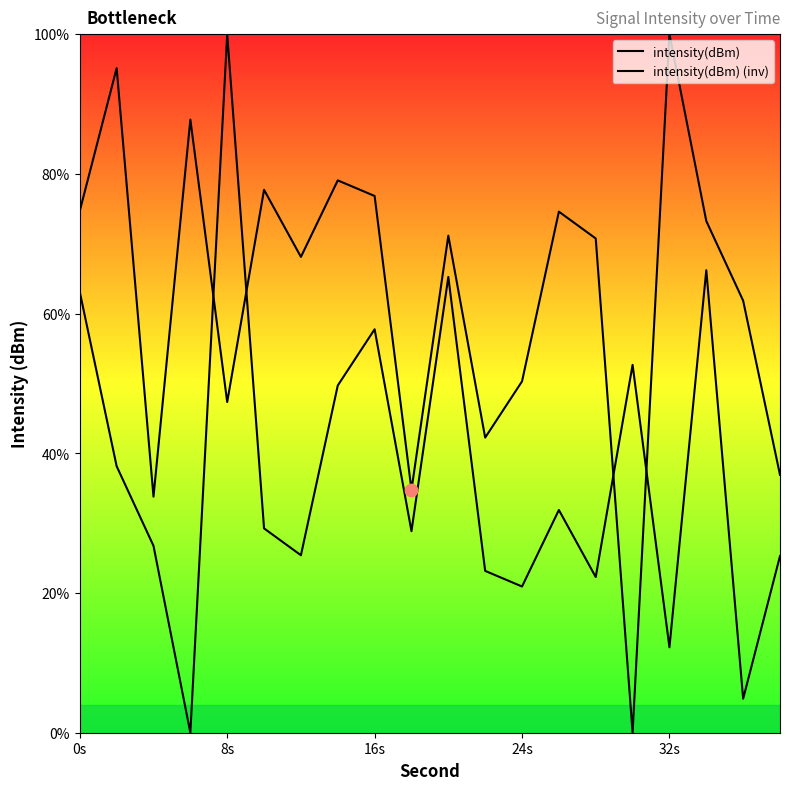

At how many categories does at least one series exceed 37?

17